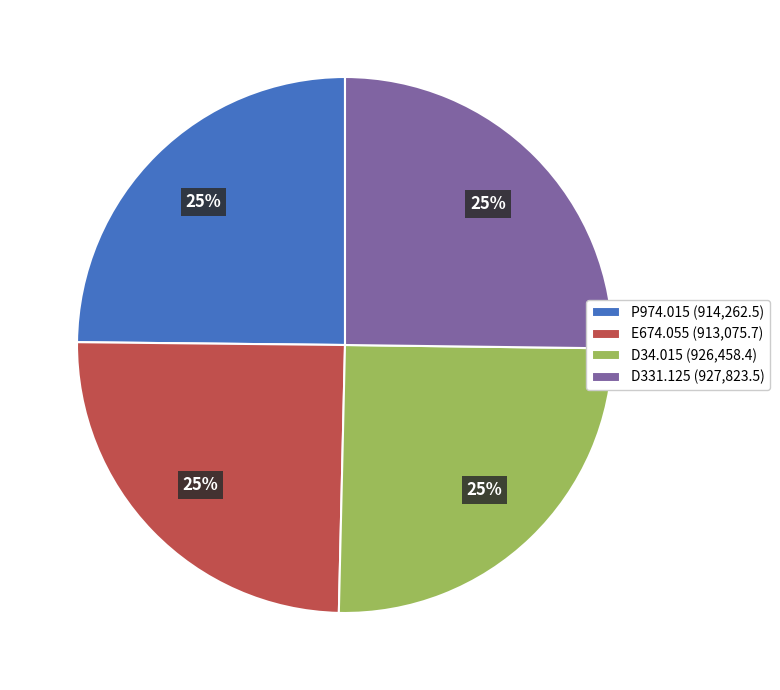

To the nearest percent, what is the combined percentage of D34.015 (926,458.4) and D331.125 (927,823.5)?

50%